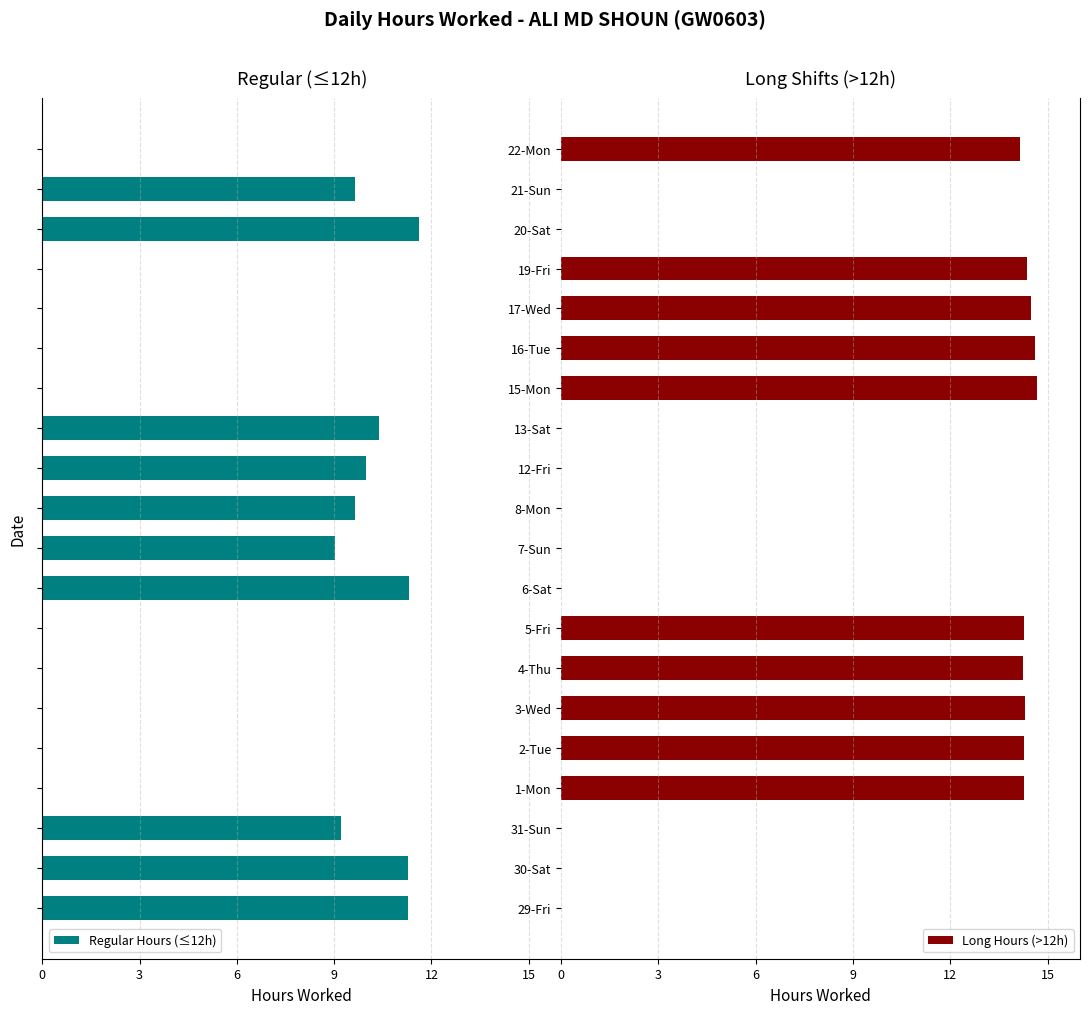

Rank the series by their maximum value, from lowest to highest.

Regular Hours (≤12h), Long Hours (>12h)